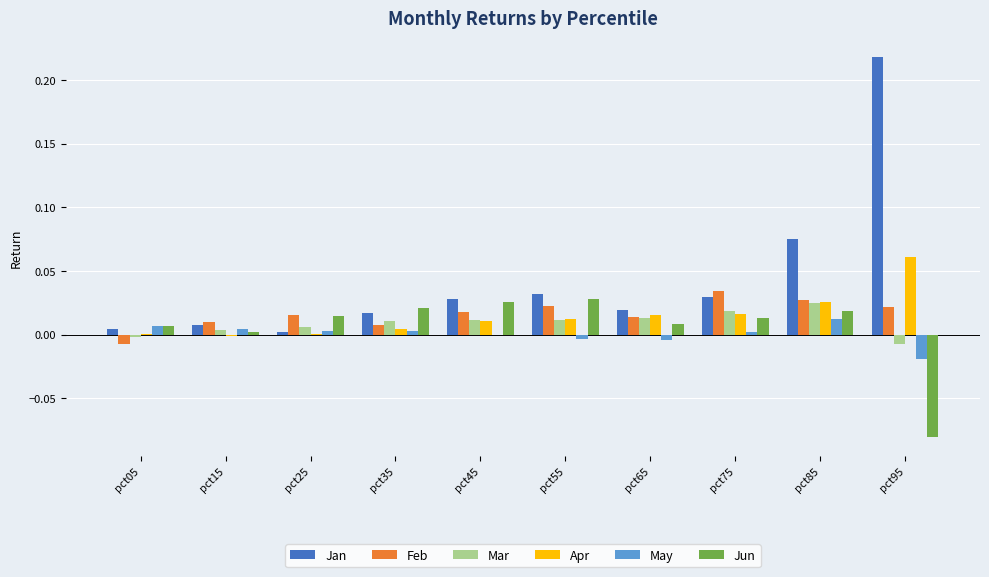

Which label corresponds to the largest value in the chart?

pct95